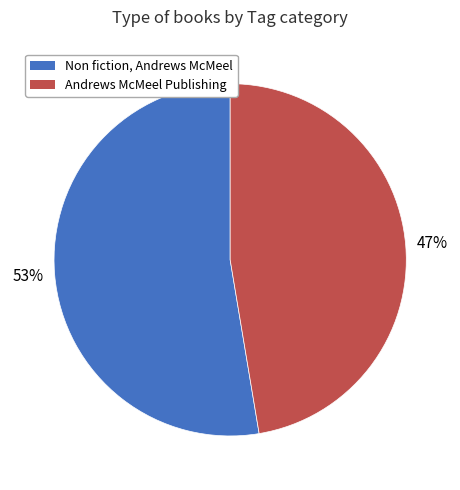

To the nearest percent, what is the average slice percentage?

50%